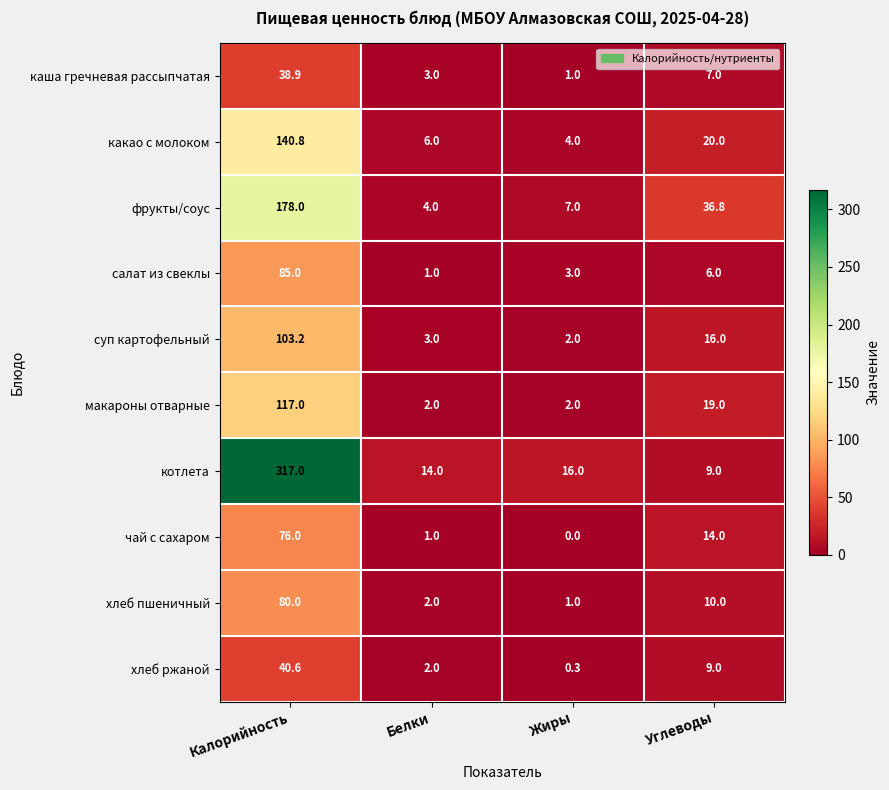

Which series has the widest spread of values?

котлета